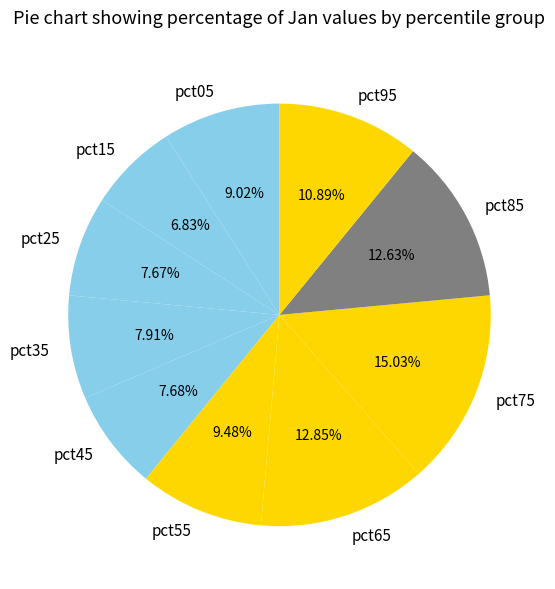

Is there any slice that represents more than half of the pie?

No